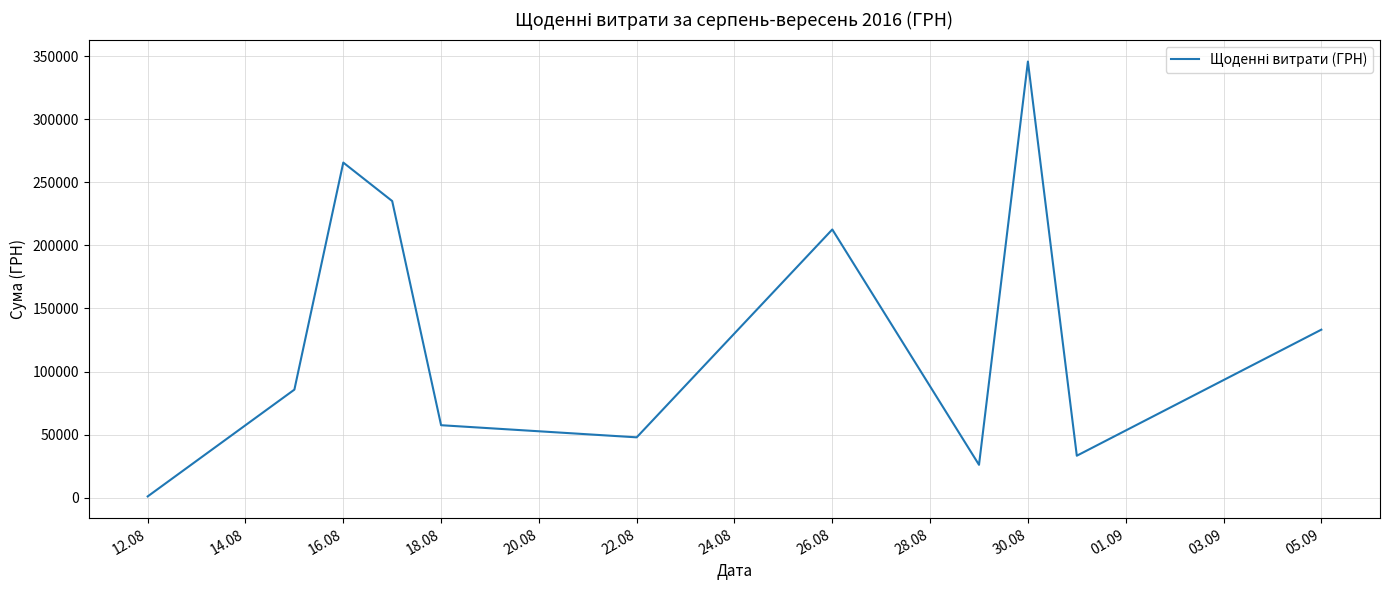

What is the difference between the maximum and minimum values?

344709.4